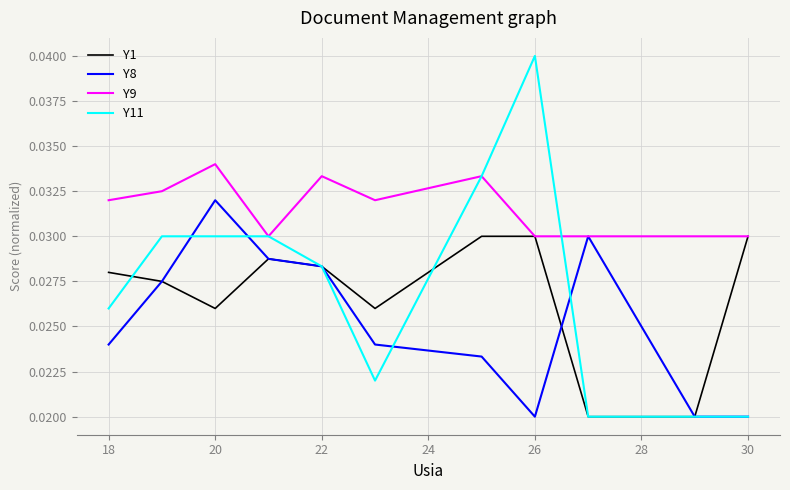

Which series has the largest range (max minus min)?

Y11